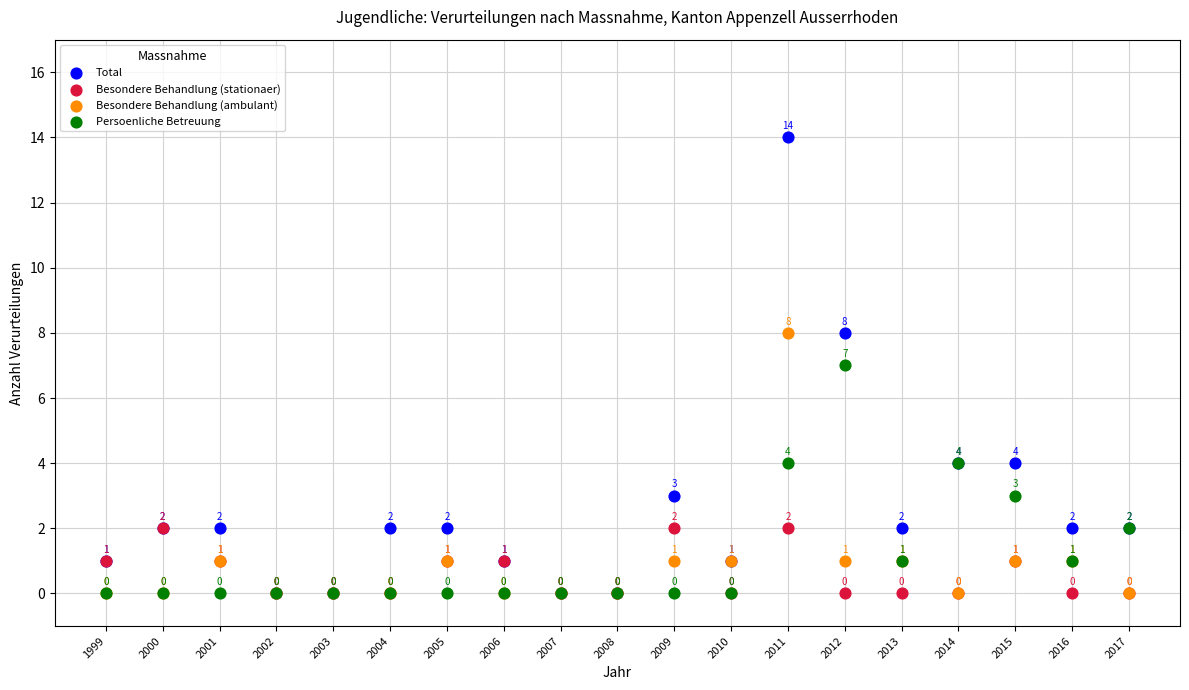

Across all series, what Y value is closest to 7?

7